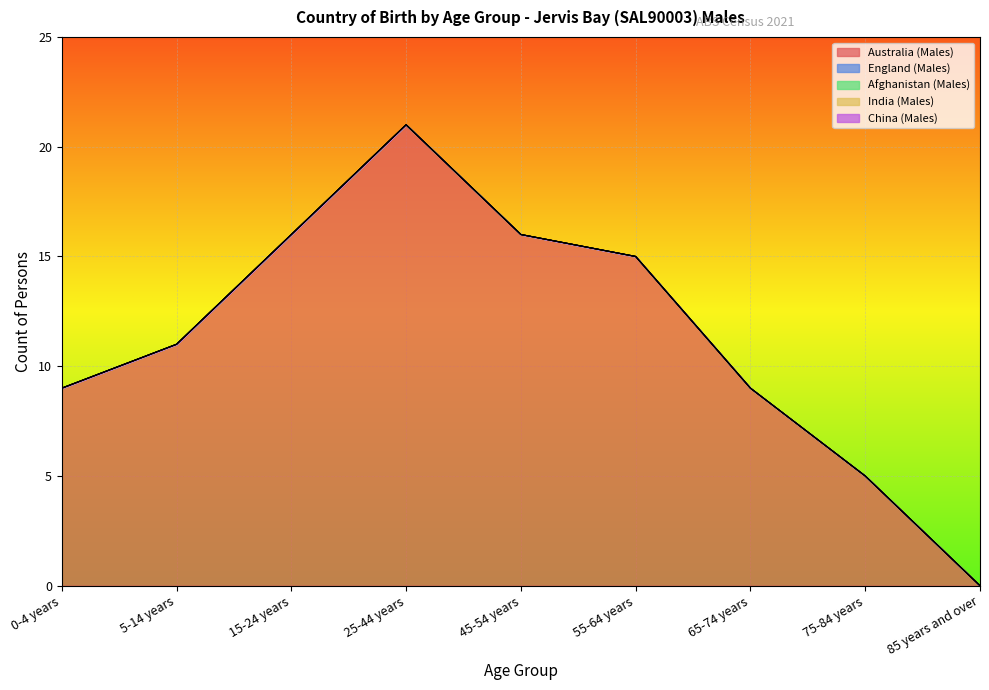

Rank the series at 55-64 years from lowest to highest value.

England (Males), Afghanistan (Males), India (Males), China (Males), Australia (Males)